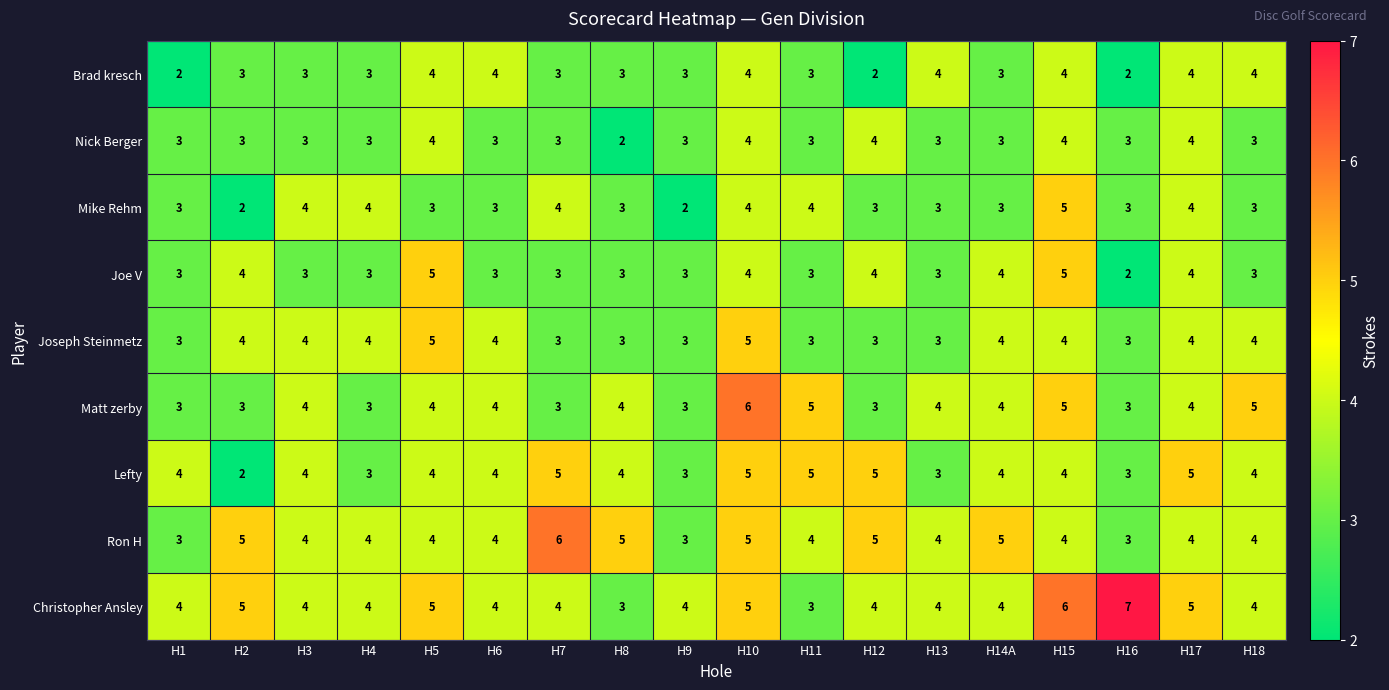

What is the difference between the maximum and minimum values in the Christopher Ansley series?

4